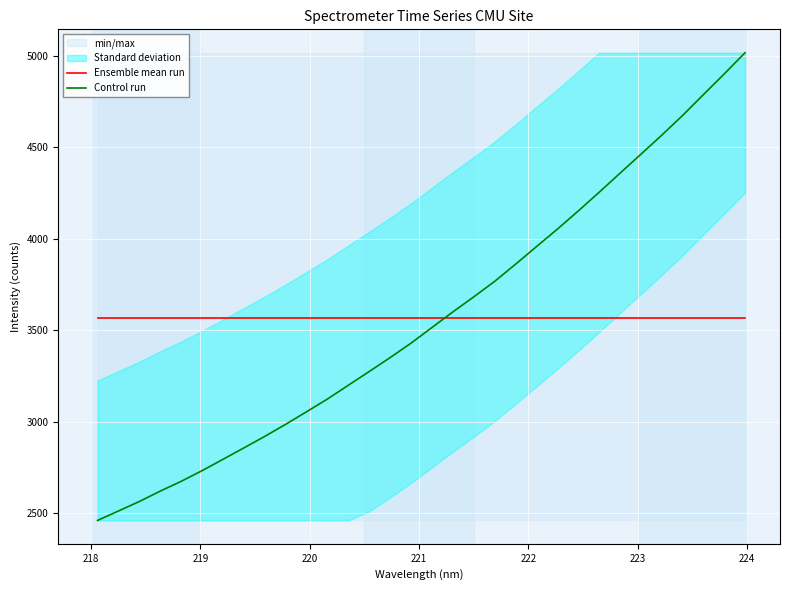

Reading left to right, what are all the values shown in this chart?

Ensemble mean run: 3567.1	3567.1	3567.1	3567.1	3567.1	3567.1	3567.1	3567.1	3567.1	3567.1	3567.1	3567.1	3567.1	3567.1	3567.1	3567.1	3567.1	3567.1	3567.1	3567.1	3567.1	3567.1	3567.1	3567.1	3567.1	3567.1	3567.1	3567.1	3567.1	3567.1	3567.1	3567.1
Control run: 2461.0	2512.4	2564.3	2621.1	2674.4	2732.8	2794.7	2857.1	2920.0	2986.0	3054.7	3124.2	3199.5	3274.6	3350.7	3429.4	3514.7	3599.8	3682.1	3766.6	3860.3	3956.2	4051.6	4150.8	4252.7	4356.9	4460.5	4564.6	4672.5	4786.6	4899.9	5016.0